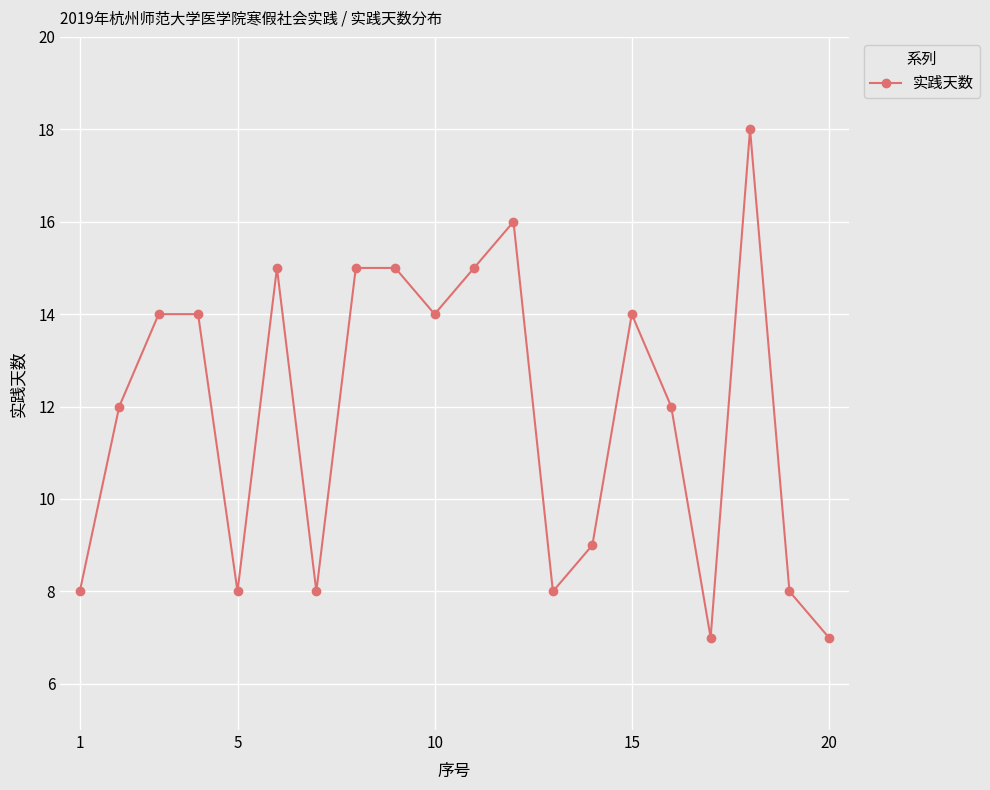

What is the smallest value displayed?

7